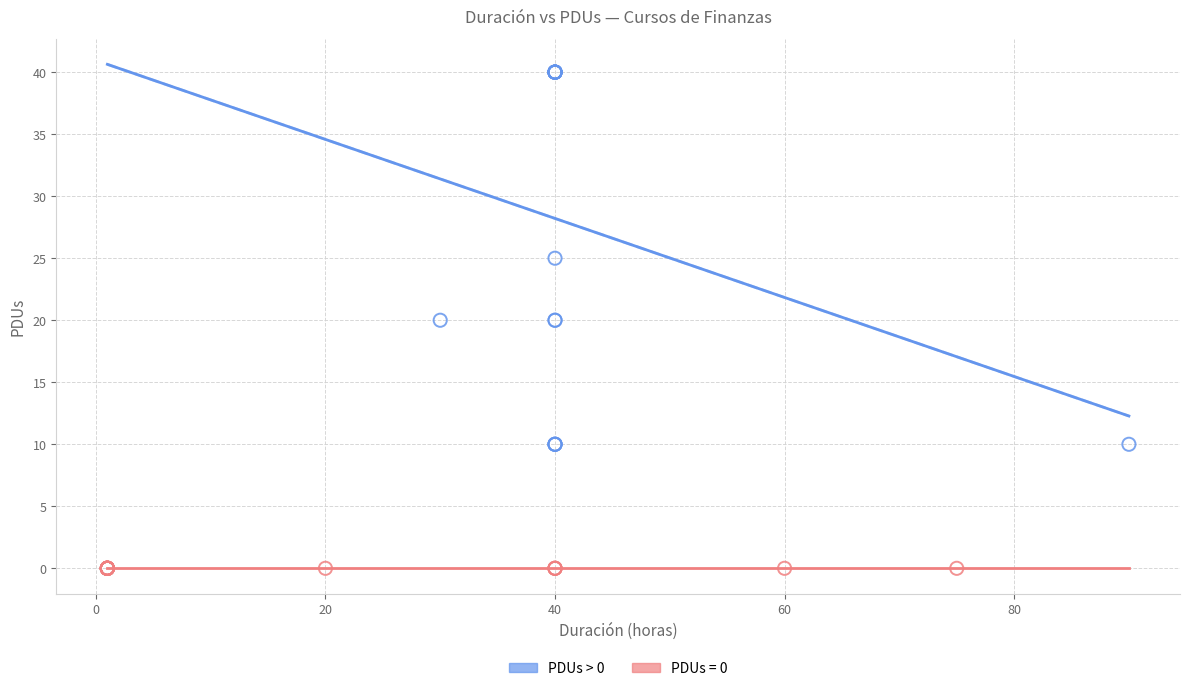

Which series reaches the minimum Y coordinate?

PDUs = 0